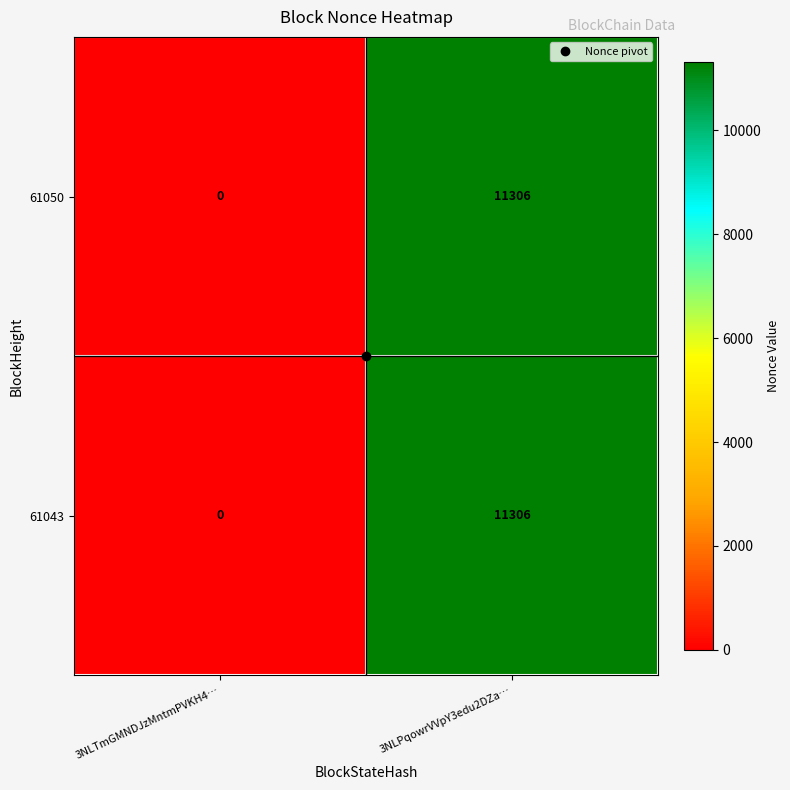

List the labels in order of 61050 value, largest first.

3NLPqowrVVpY3edu2DZa…, 3NLTmGMNDJzMntmPVKH4…